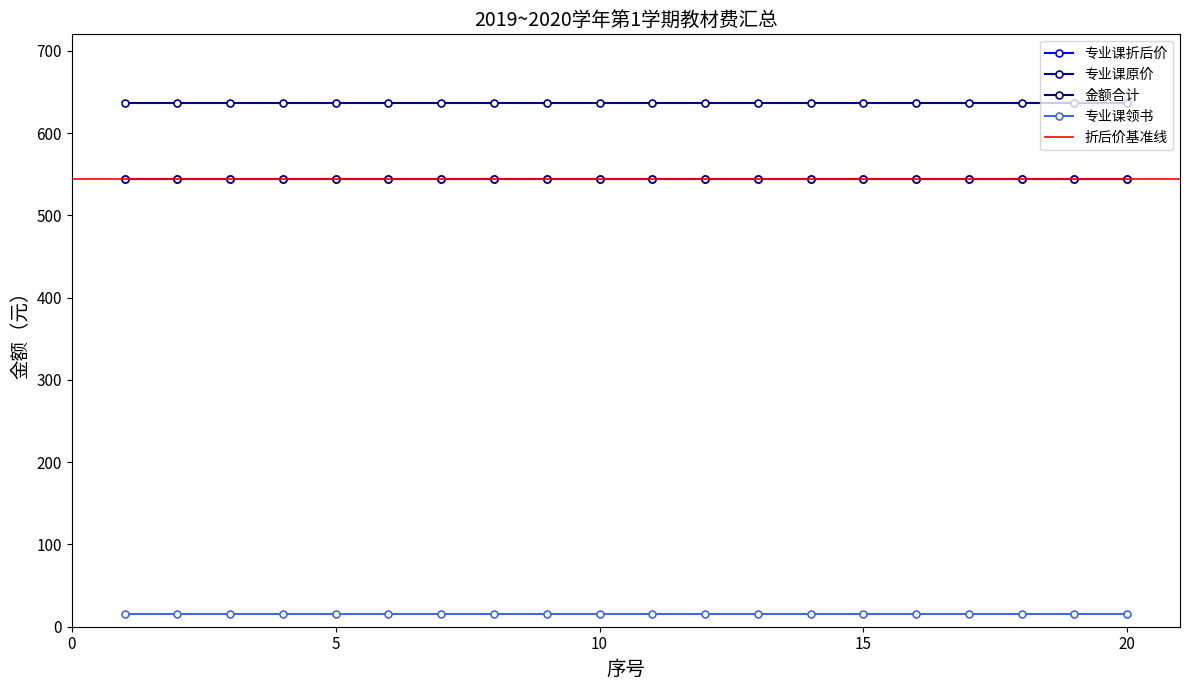

The 专业课原价 series shows 637.0 at 20. True or false?

True